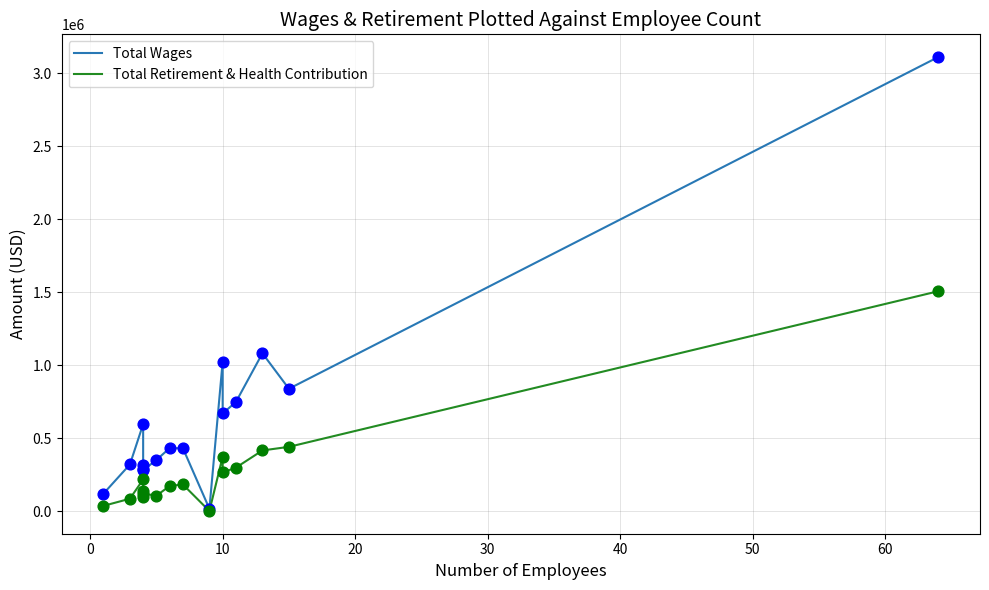

What is the total value across all series at 60?

602384